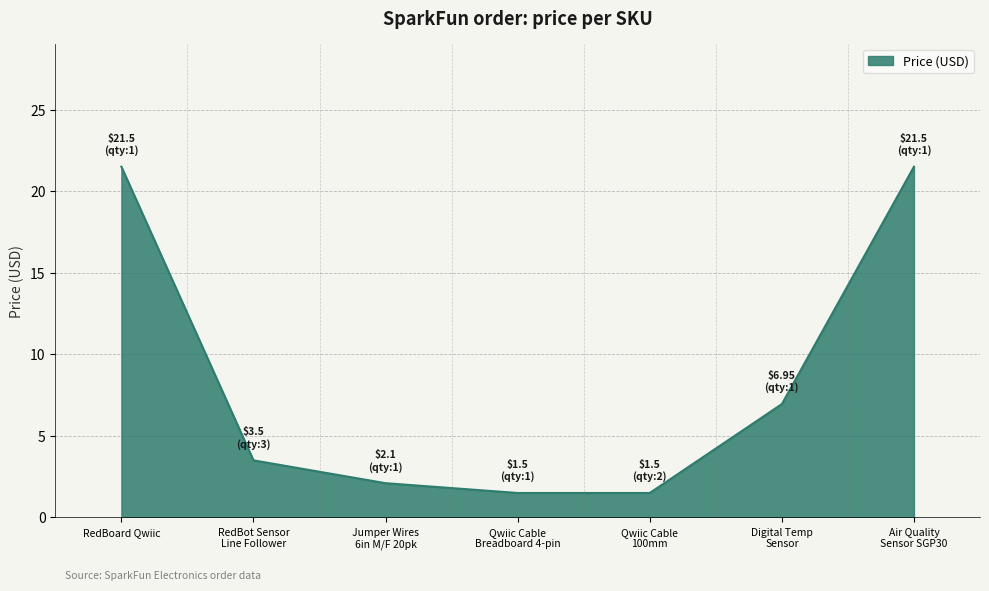

How many series are shown in this chart?

1